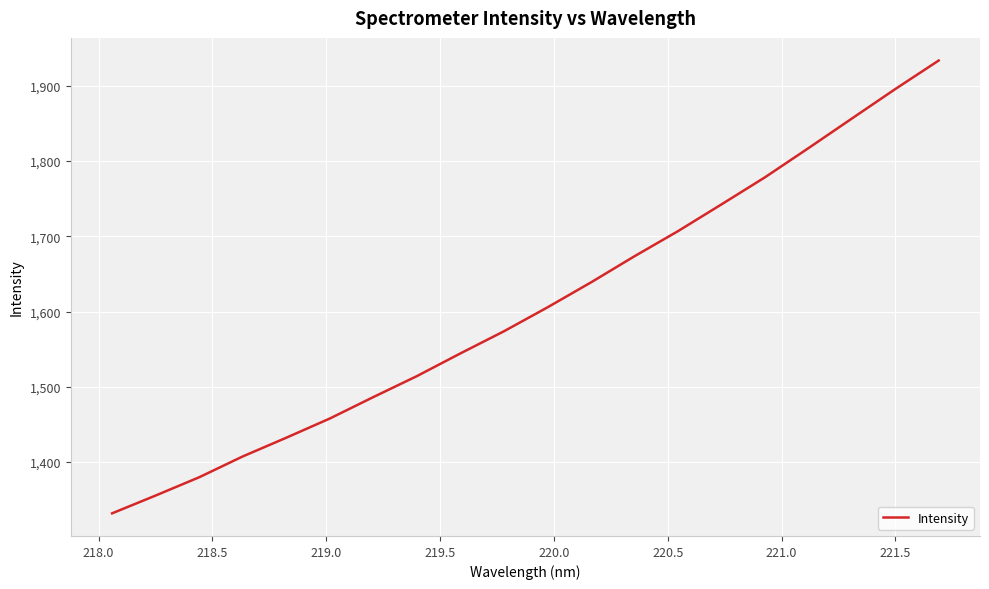

Does the chart display data point markers on the line(s)?

No